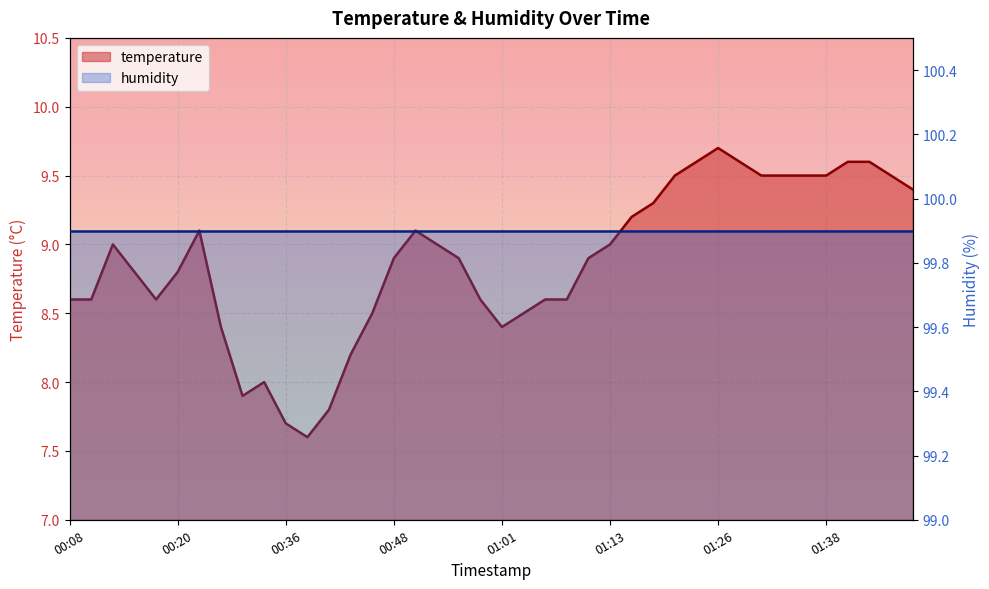

True or false: there are more than 0 points higher than both neighbors.

True